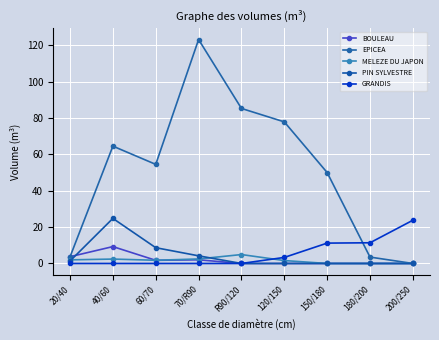

True or false: EPICEA has a value of 0.0 at 200/250.

True